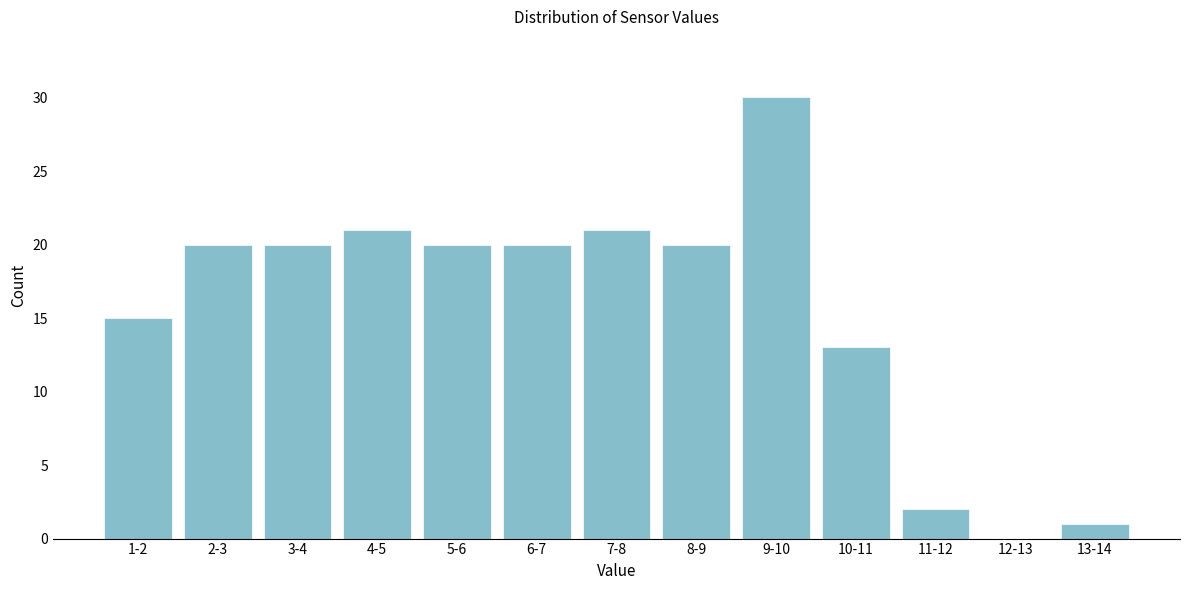

Reading left to right, extract all data points from this chart.

1-2=15	2-3=20	3-4=20	4-5=21	5-6=20	6-7=20	7-8=21	8-9=20	9-10=30	10-11=13	11-12=2	12-13=0	13-14=1